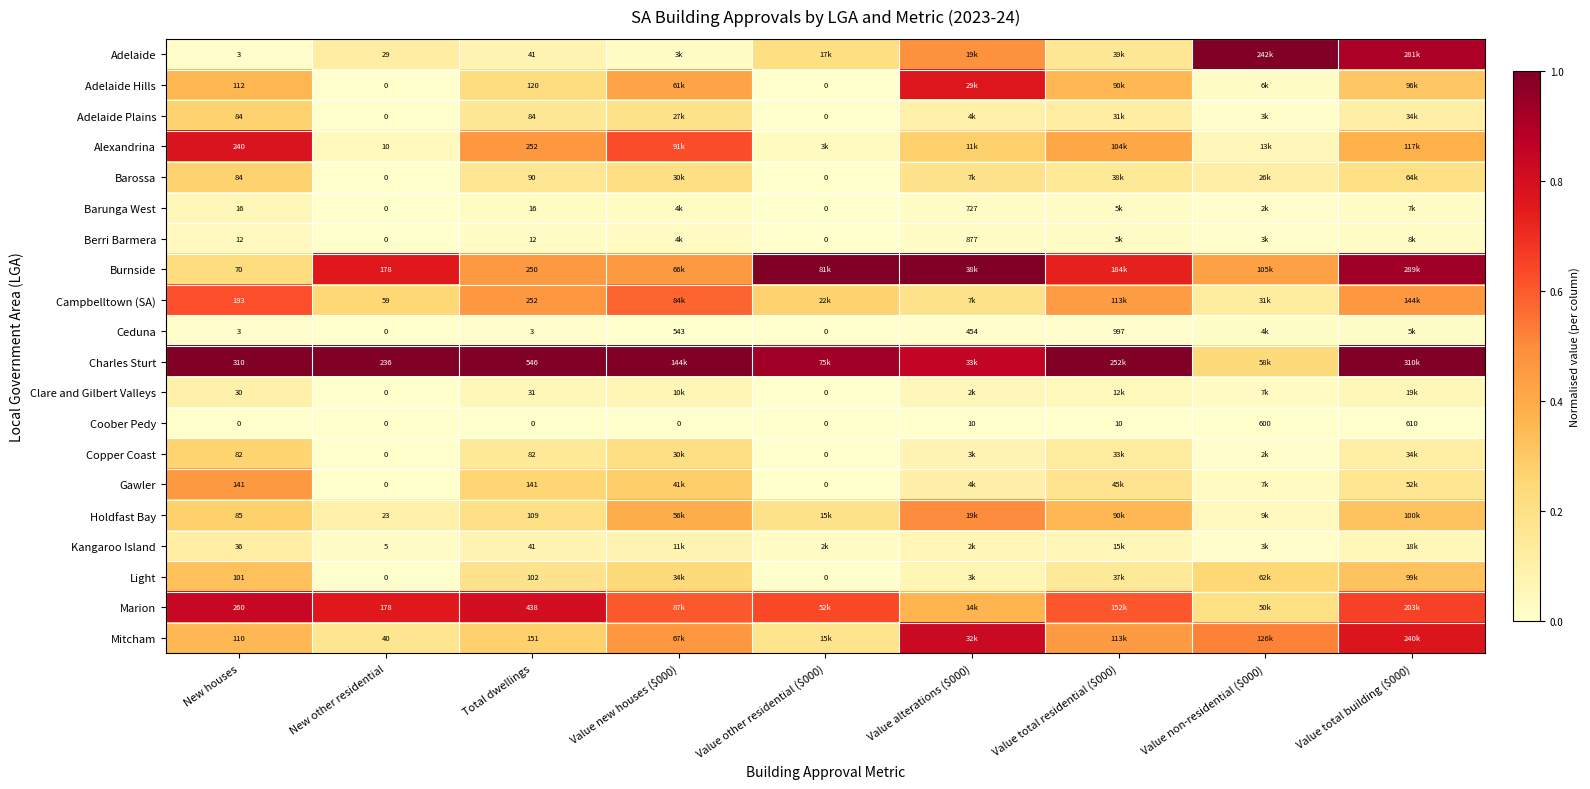

Which series changed the most between New houses and New other residential?

Alexandrina